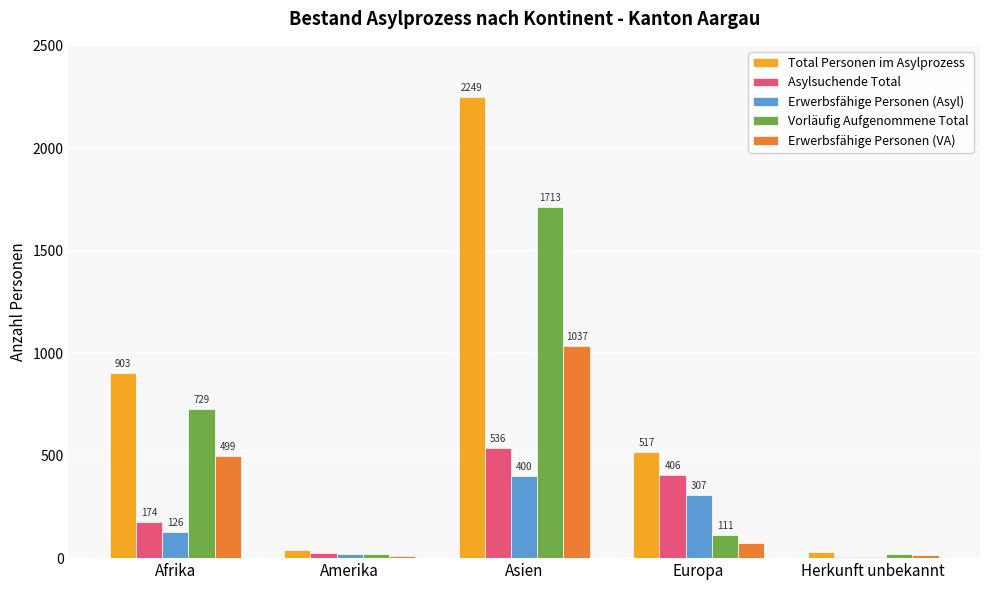

True or false: Asylsuchende Total has a value of 78 at Afrika.

False